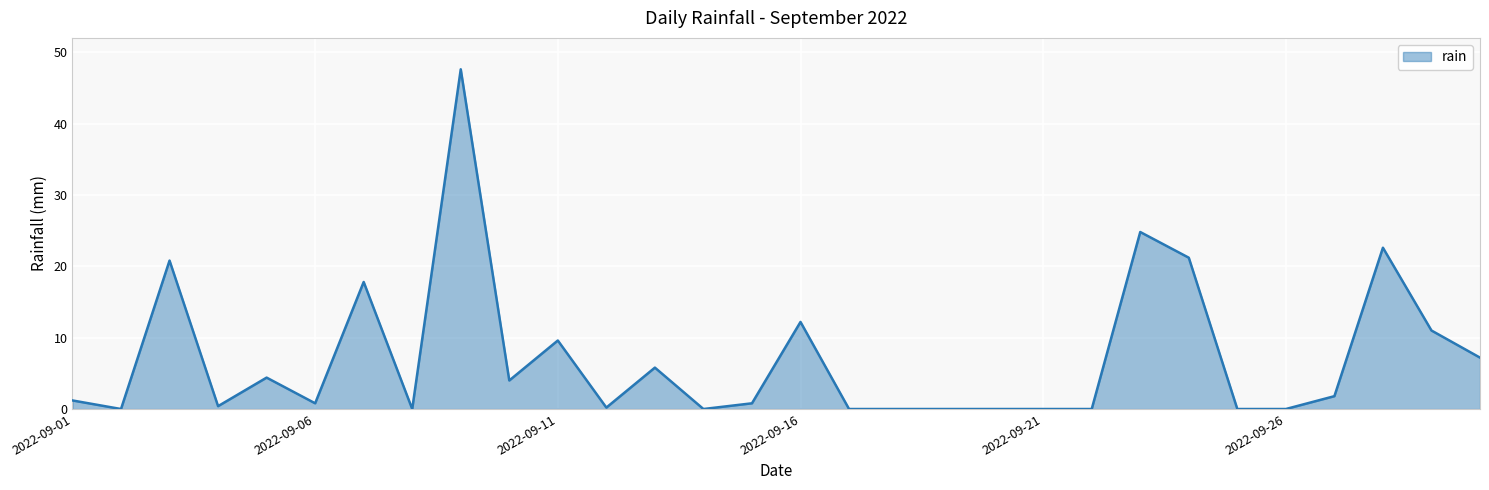

What is the greatest value displayed?

47.6